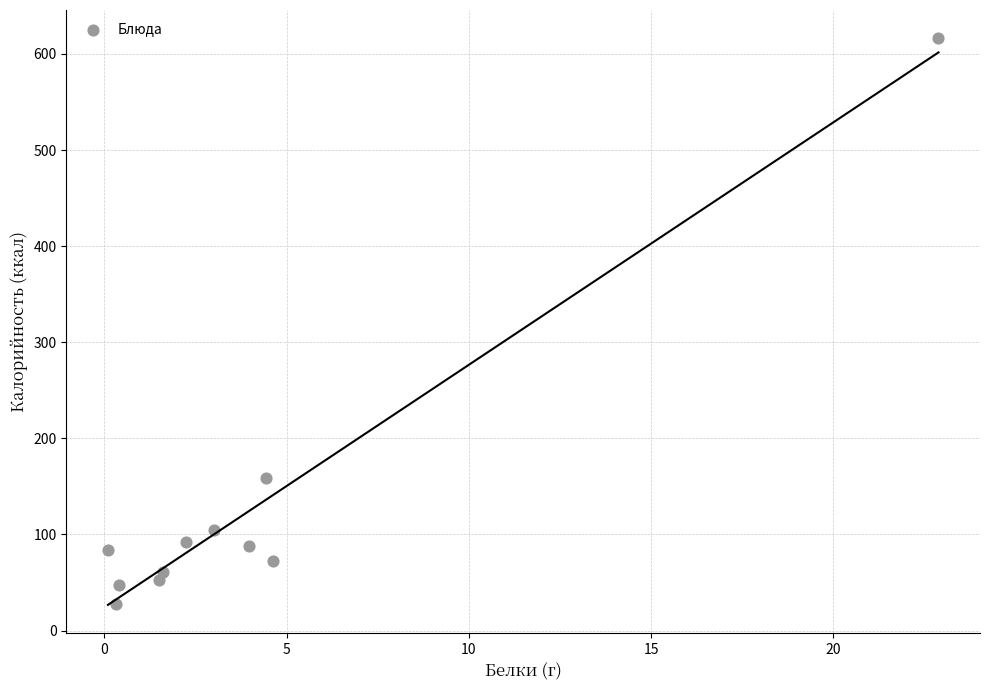

What Y value in the scatter plot is closest to 322?

158.5